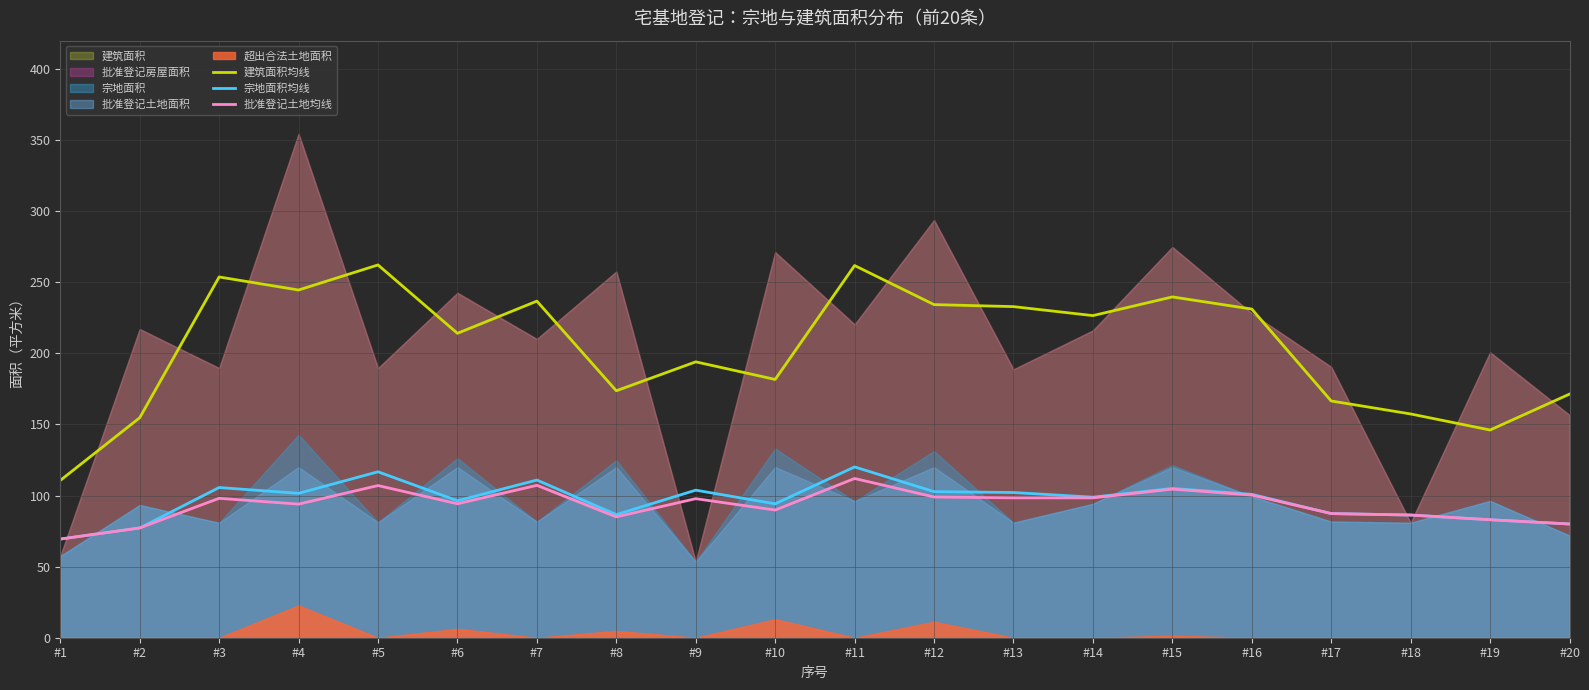

How many values in the 建筑面积均线 series exceed 226?

10